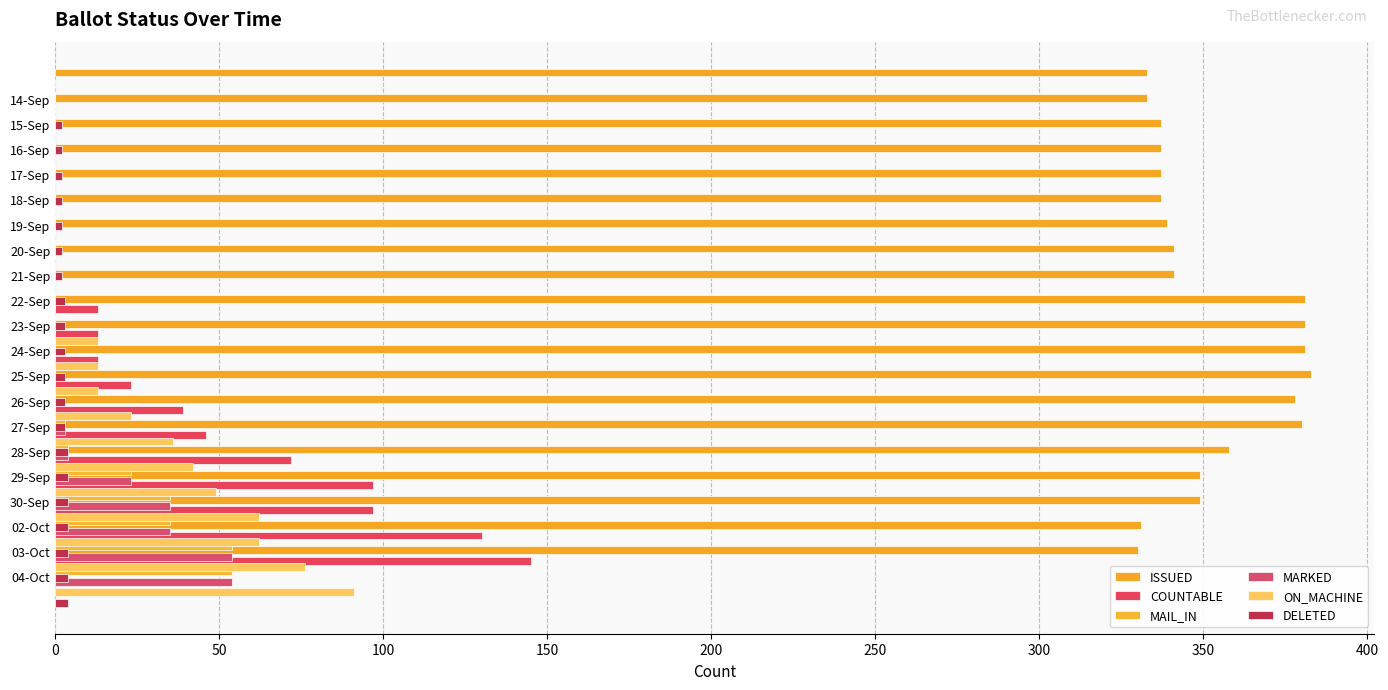

Reading left to right, what are all the values shown in this chart?

ISSUED: 333	333	337	337	337	337	339	341	341	381	381	381	383	378	380	358	349	349	331	330
COUNTABLE: 0	0	0	0	0	0	0	0	0	13	13	13	23	39	46	72	97	97	130	145
MAIL_IN: 0	0	0	0	0	0	0	0	0	0	0	0	0	3	4	23	35	35	54	54
MARKED: 0	0	0	0	0	0	0	0	0	0	0	0	0	3	4	23	35	35	54	54
ON_MACHINE: 0	0	0	0	0	0	0	0	0	13	13	13	23	36	42	49	62	62	76	91
DELETED: 2	2	2	2	2	2	2	3	3	3	3	3	3	4	4	4	4	4	4	4